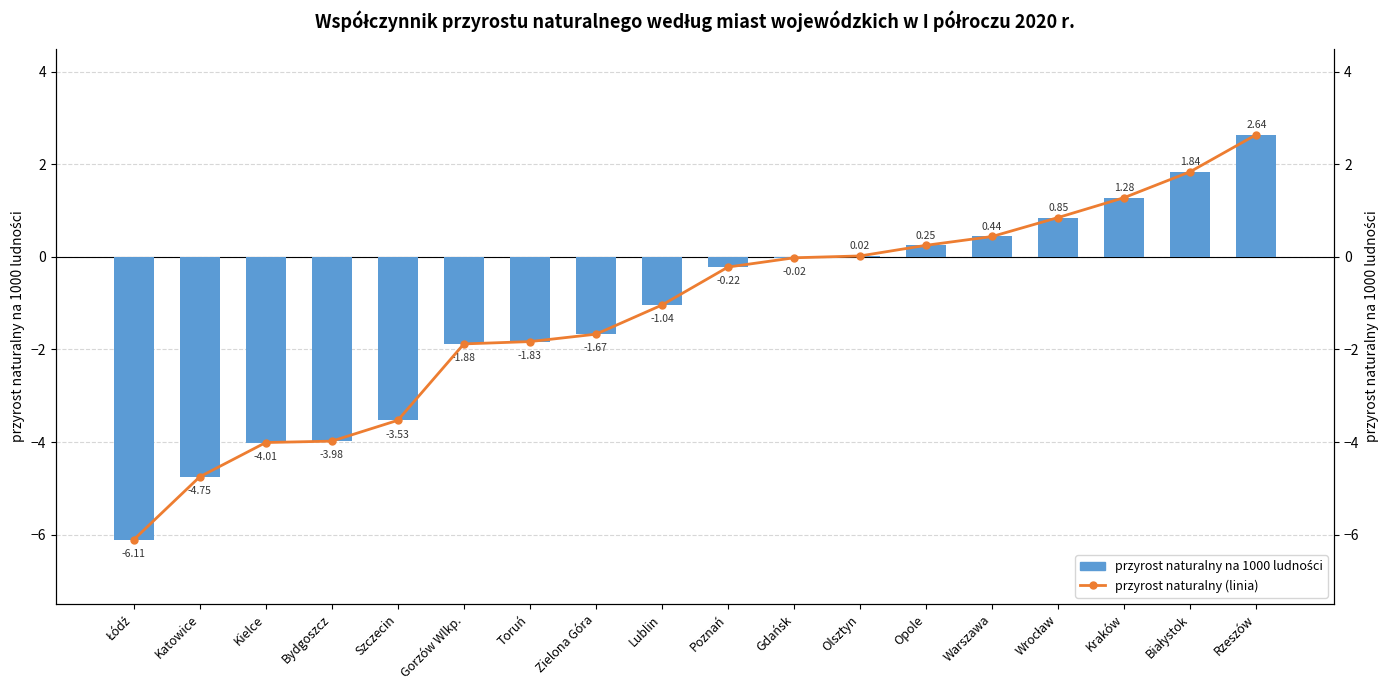

What is the average value of the przyrost naturalny (linia) series?

-1.2